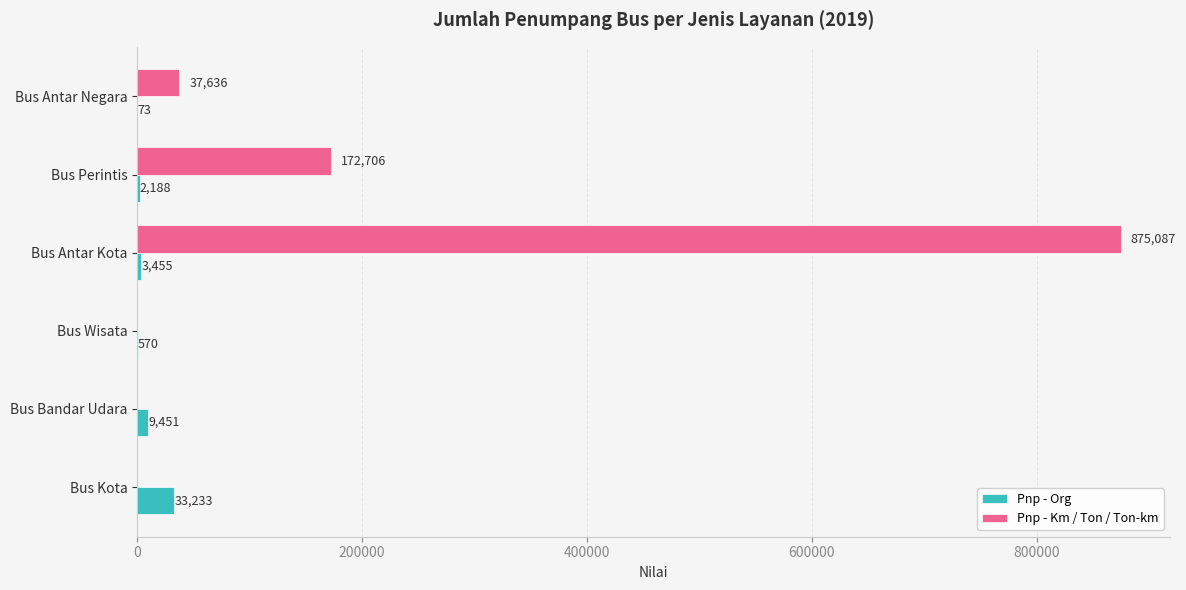

True or false: Pnp - Km / Ton / Ton-km has a value of 1488492 at Bus Antar Kota.

False